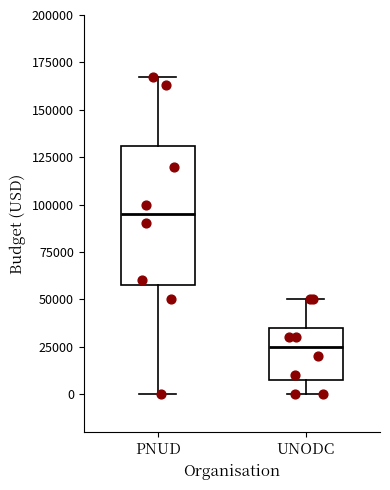

Reading left to right, transcribe this box plot: for each box, give where its median line is, the range the box spans, and where its two whiskers end, as read against the y-axis. The values are not printed on the chart, so give them approximately, as read against the axis.

PNUD: median 95000, box 60000 to 130000, whiskers 0 to 170000
UNODC: median 25000, box 10000 to 35000, whiskers 0 to 50000